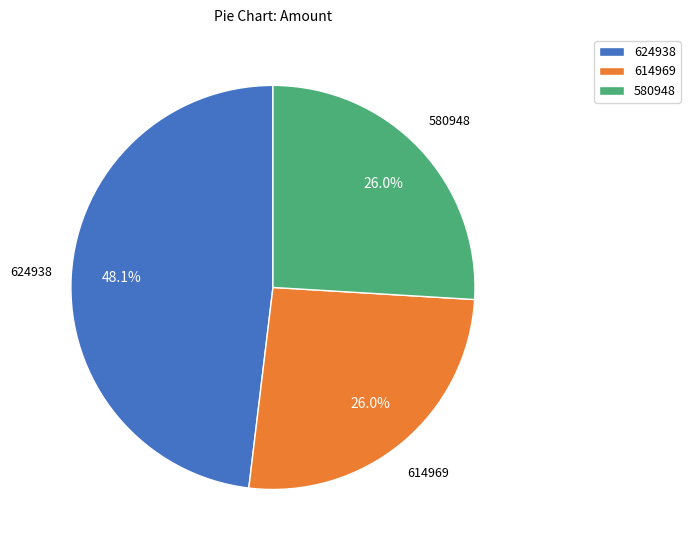

Is it true that 580948 is 26% of the pie?

True